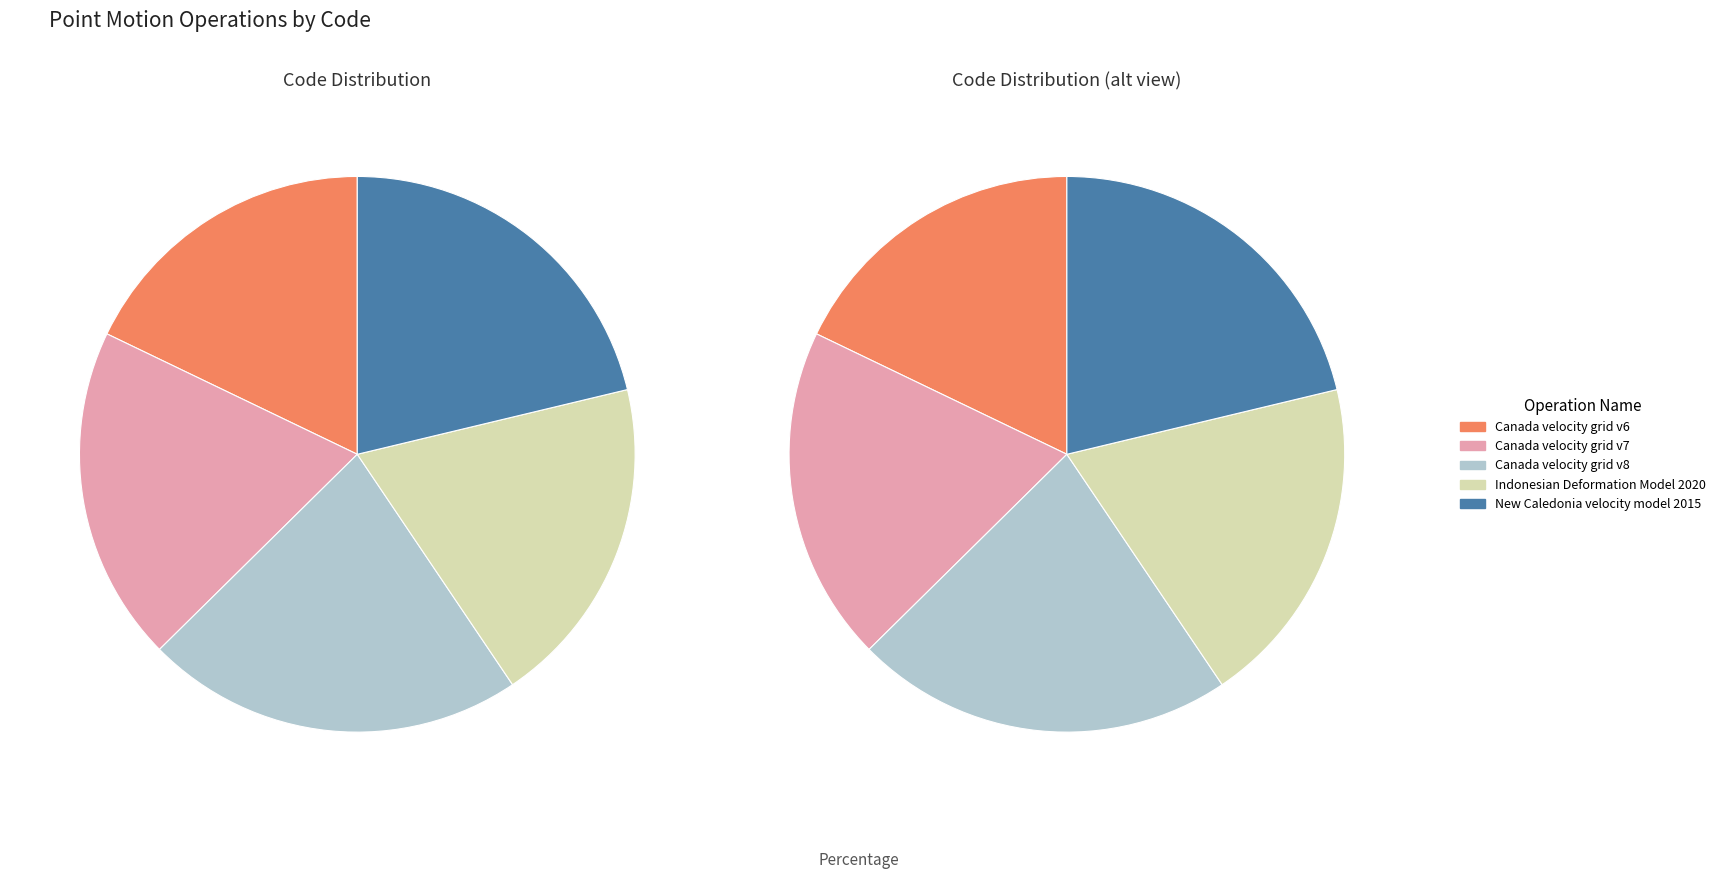

What percentage is NOT represented by Canada velocity grid v6?

82.1%